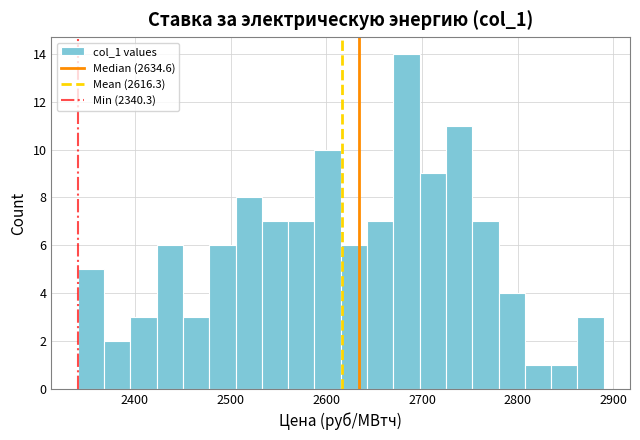

Read against the x-axis, roughly where is the centre of the tallest bar?

2680